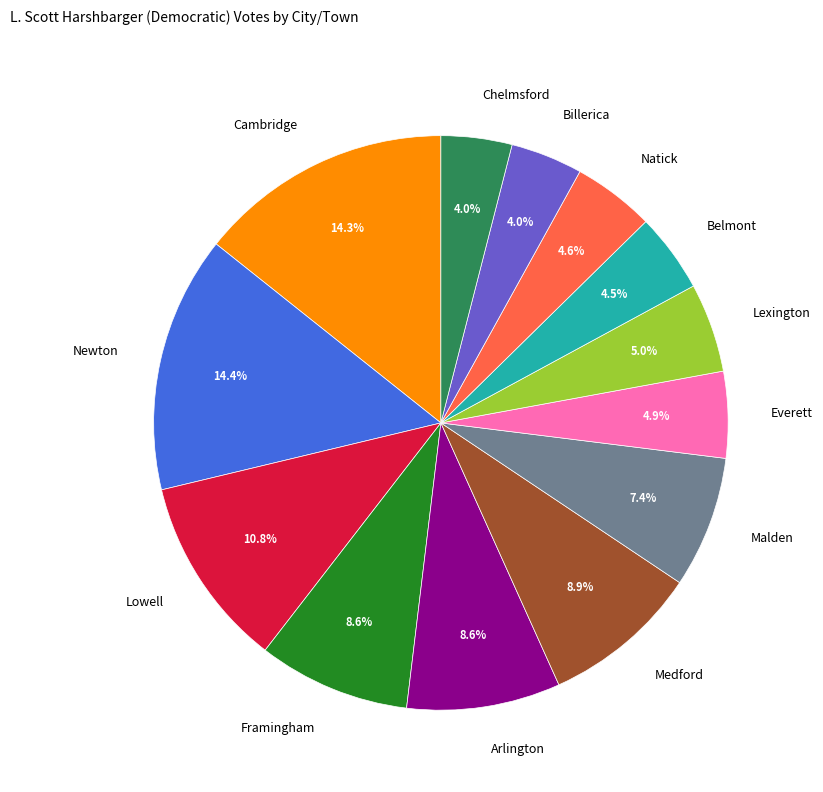

How many slices are in this pie chart?

13